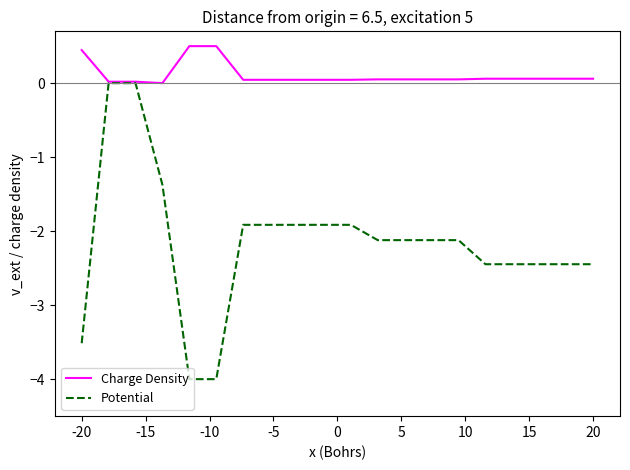

Which series has the largest total across all categories?

Charge Density